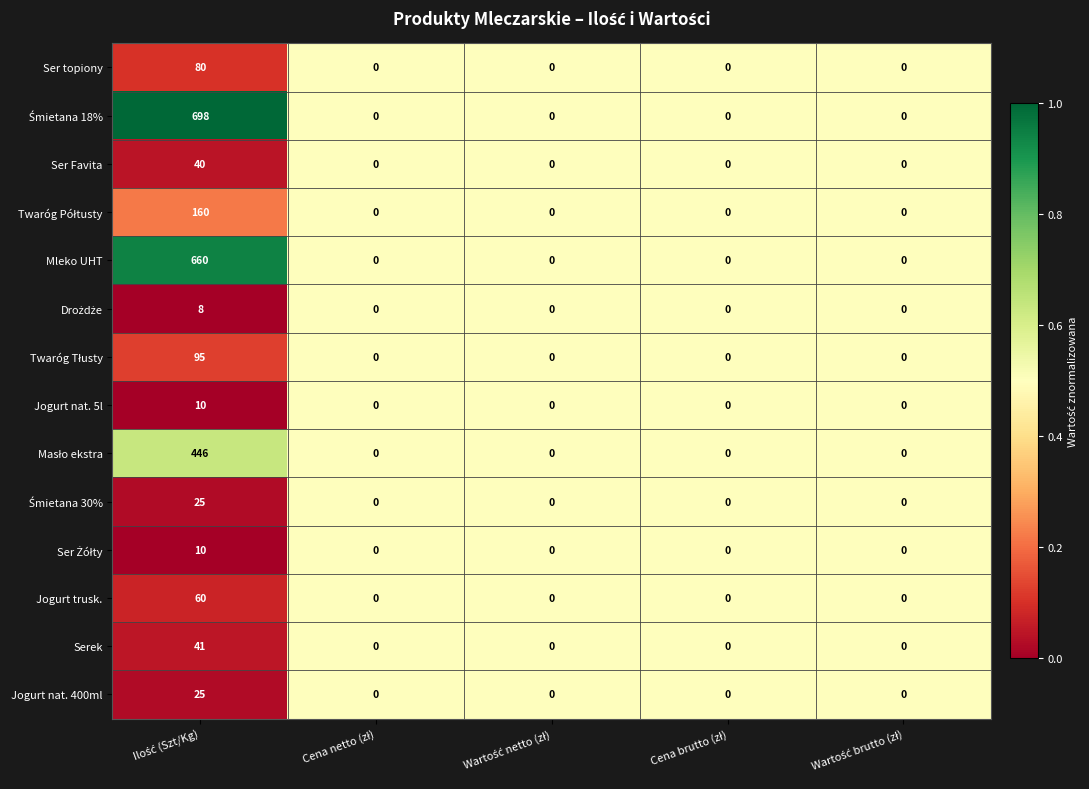

What is the difference between the maximum and minimum values in the Ser topiony series?

80